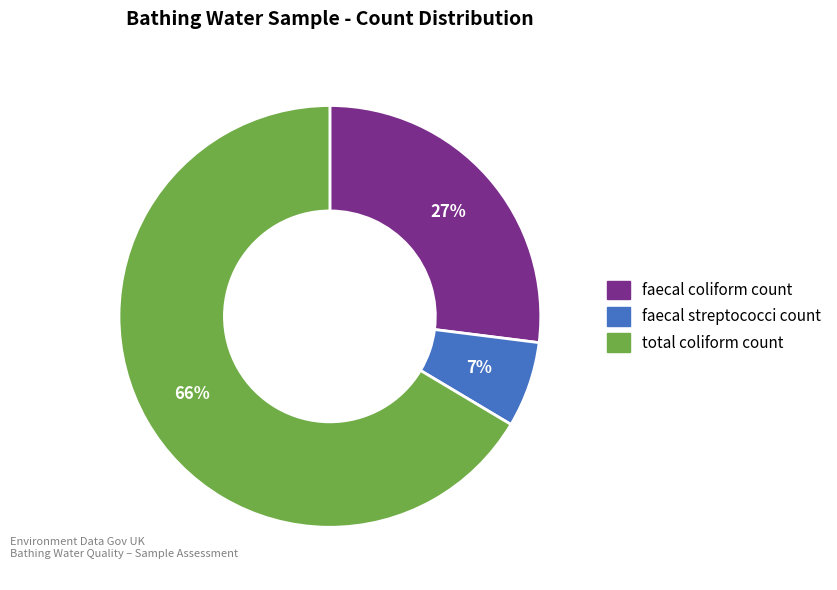

Rank the categories by value from lowest to highest.

faecal streptococci count, faecal coliform count, total coliform count